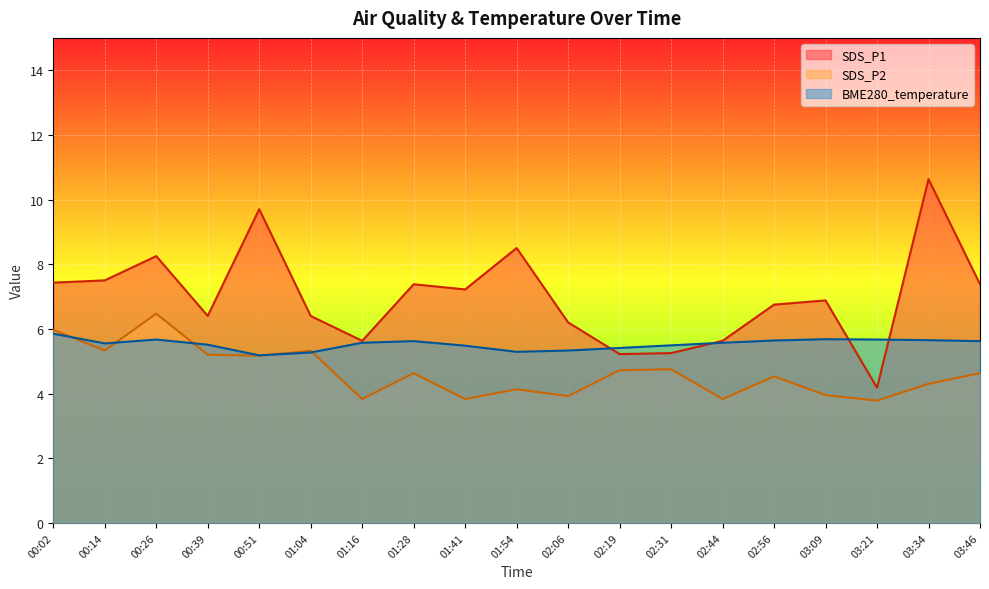

Is the value of SDS_P2 at 03:46 greater than the value of BME280_temperature at 01:28?

No